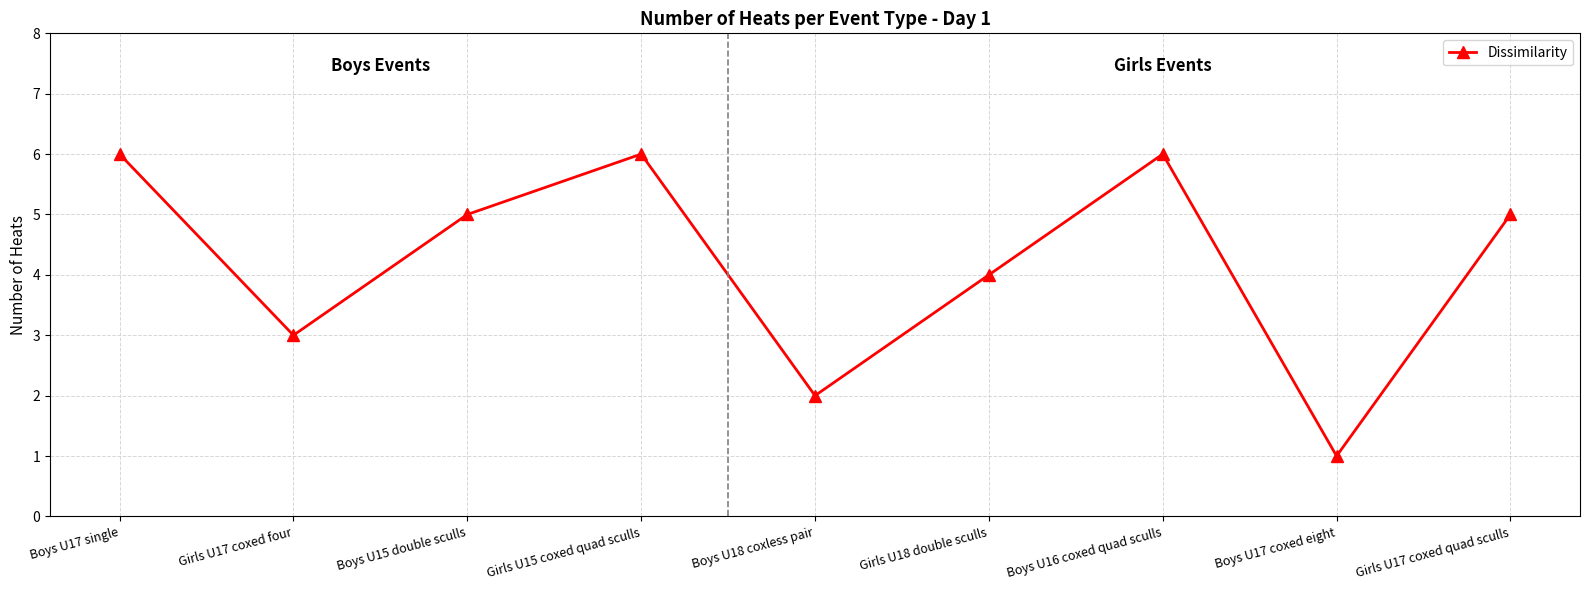

What position from the right is Girls U15 coxed quad sculls?

6